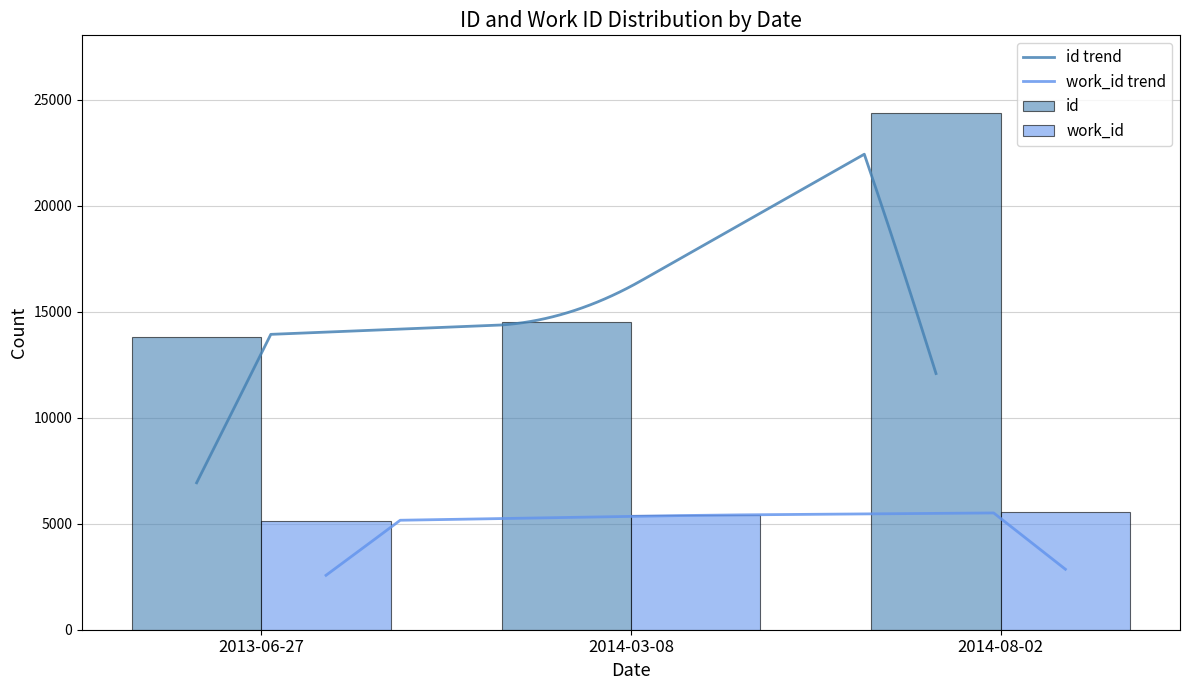

Does the chart contain any negative values?

No